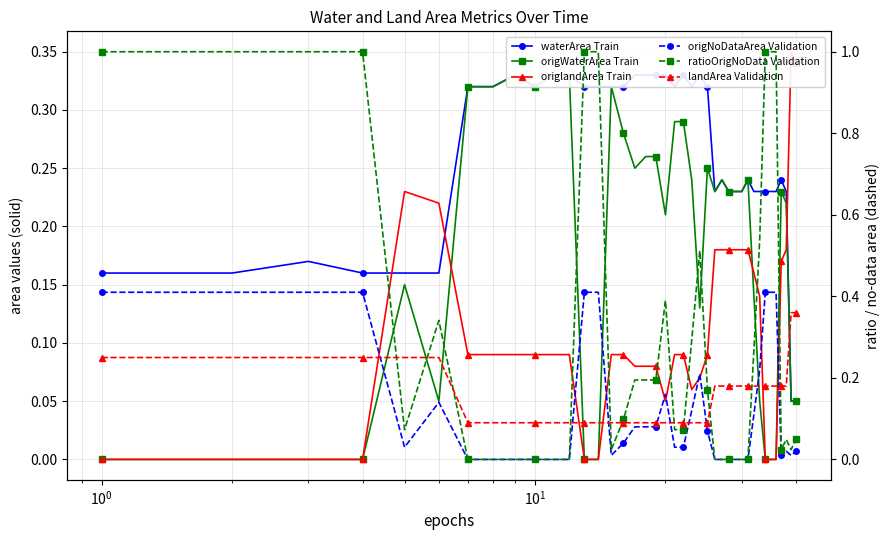

List the series in order of their peak value, lowest first.

waterArea Train, origWaterArea Train, origlandArea Train, landArea Validation, origNoDataArea Validation, ratioOrigNoData Validation